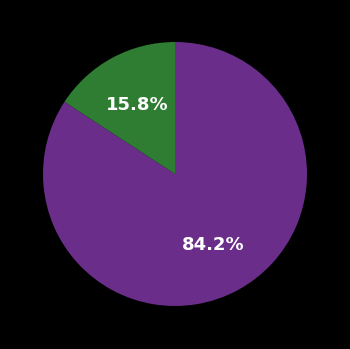

Is there a majority slice in this chart?

Yes